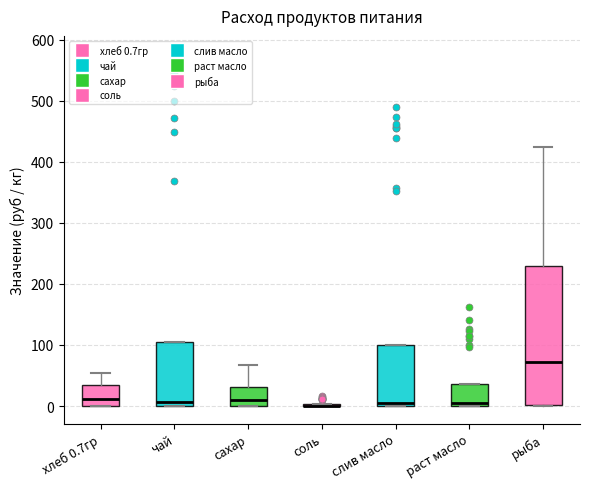

Which box is the tallest, from its lower edge to its upper edge?

рыба